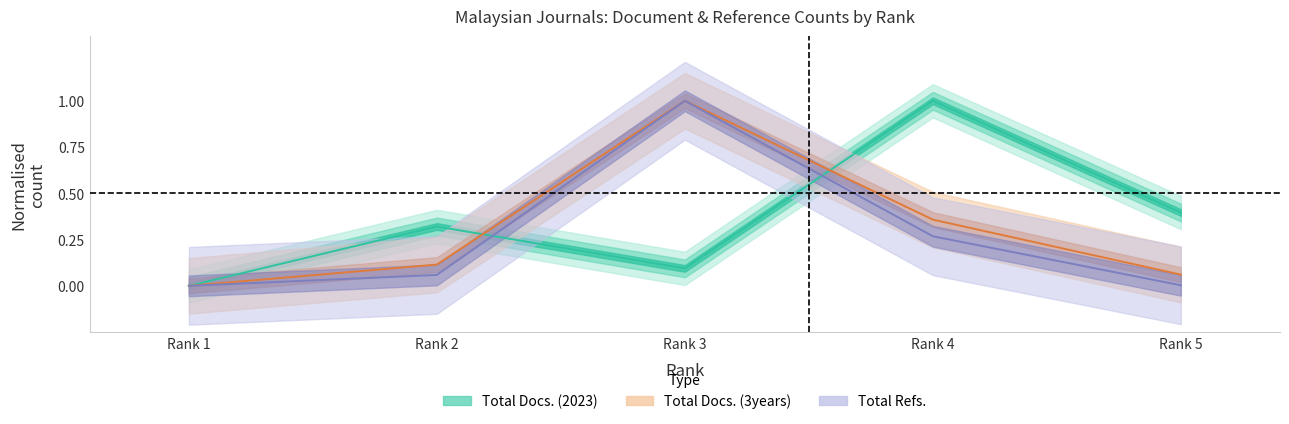

Which series changed the most between Rank 1 and Rank 3?

Total Docs. (3years)